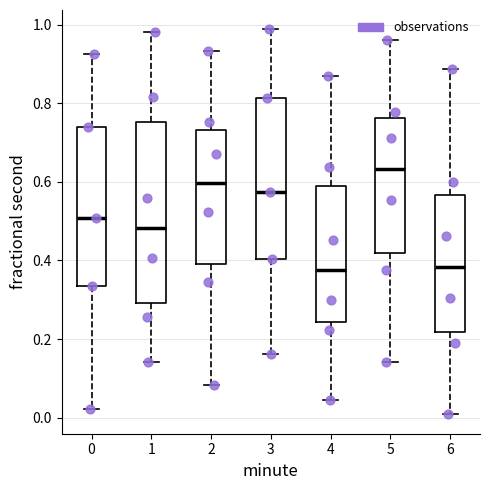

Reading left to right, transcribe this box plot: for each box, give where its median line is, the range the box spans, and where its two whiskers end, as read against the y-axis. The values are not printed on the chart, so give them approximately, as read against the axis.

0: median 0.50, box 0.34 to 0.74, whiskers 0.02 to 0.92
1: median 0.48, box 0.30 to 0.76, whiskers 0.14 to 0.98
2: median 0.60, box 0.40 to 0.74, whiskers 0.08 to 0.94
3: median 0.58, box 0.40 to 0.82, whiskers 0.16 to 0.98
4: median 0.38, box 0.24 to 0.60, whiskers 0.04 to 0.86
5: median 0.64, box 0.42 to 0.76, whiskers 0.14 to 0.96
6: median 0.38, box 0.22 to 0.56, whiskers 0.00 to 0.88